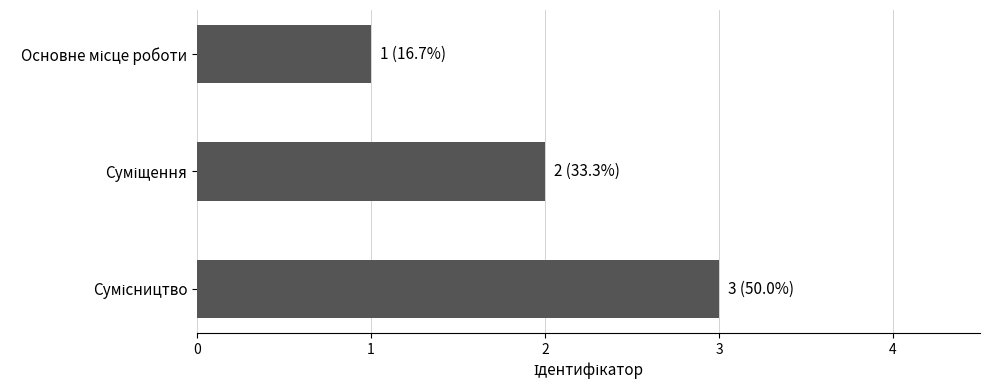

What is the sum of all values?

6